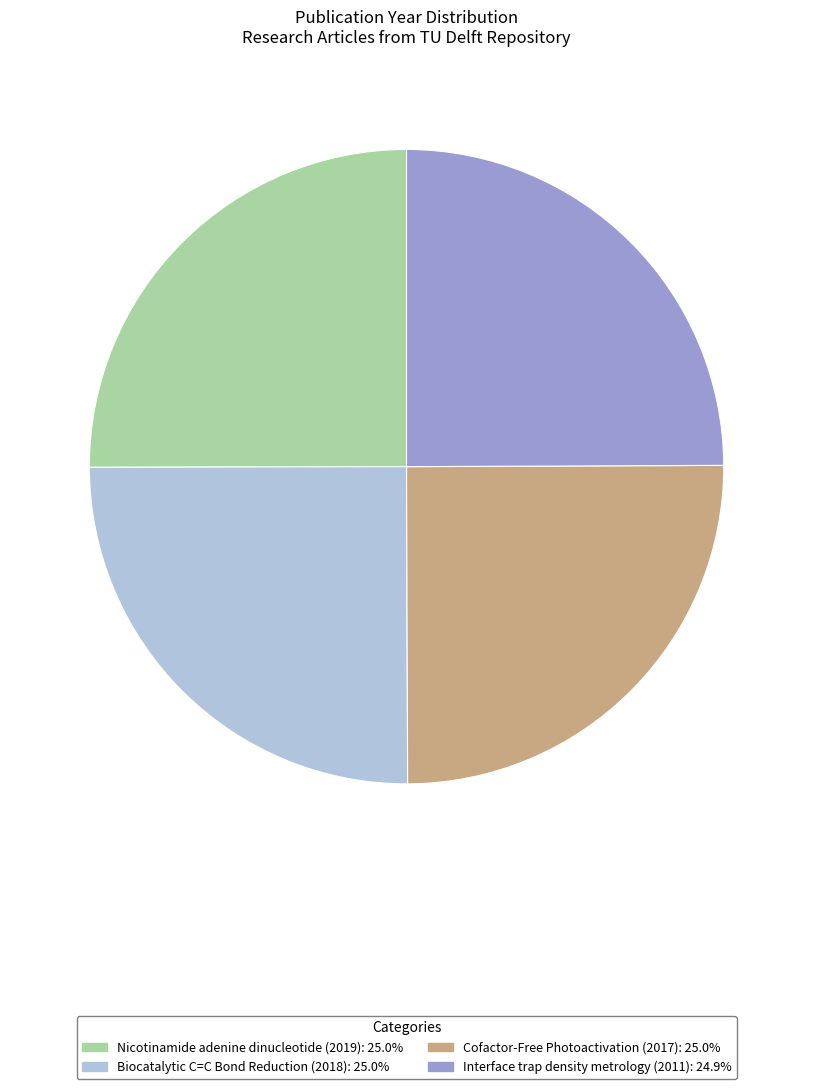

How many slices are in this pie chart?

4